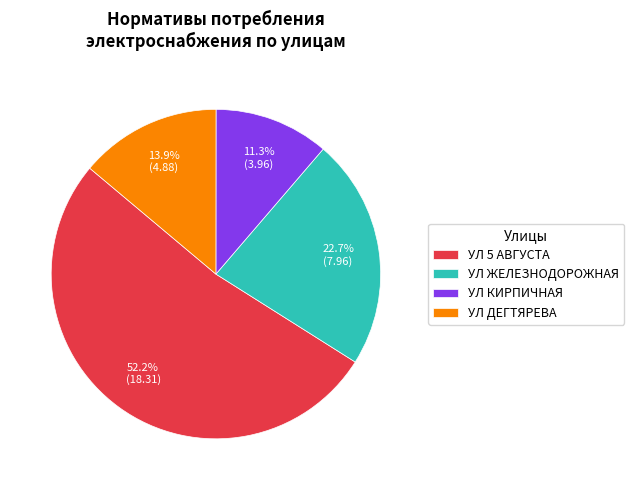

To the nearest percent, what is the combined percentage of УЛ 5 АВГУСТА and УЛ КИРПИЧНАЯ?

63%